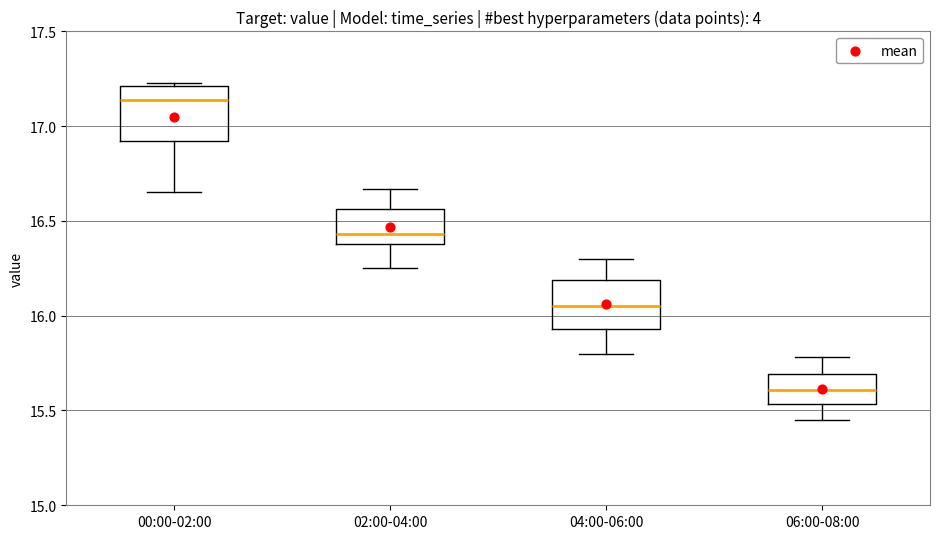

Where does the lower whisker of the box for 02:00-04:00 end on the y-axis? The values are not printed on the chart, so give them approximately, as read against the axis.

16.25